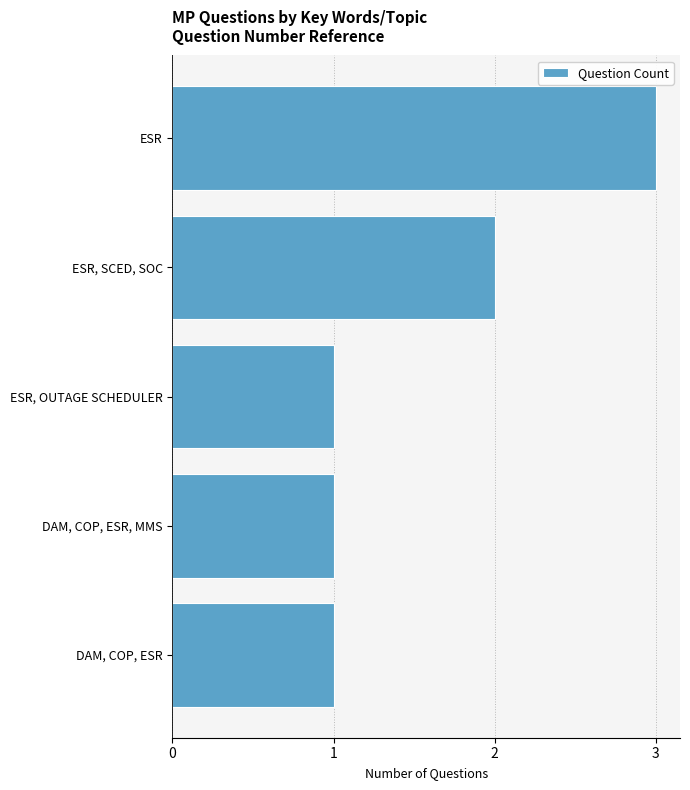

How many distinct data groups are displayed?

1